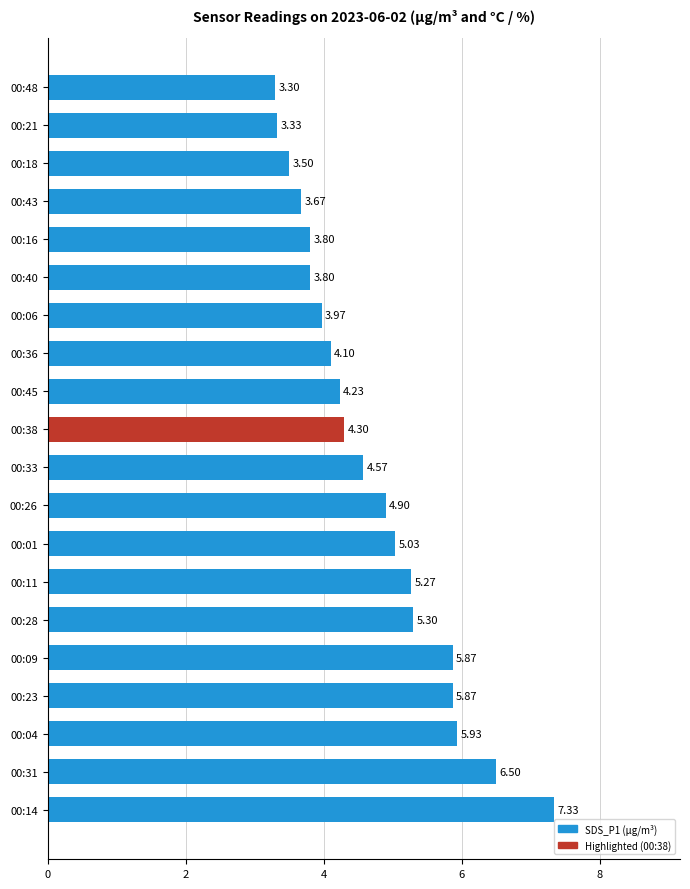

Which has a higher value, 00:04 or 00:45?

00:04